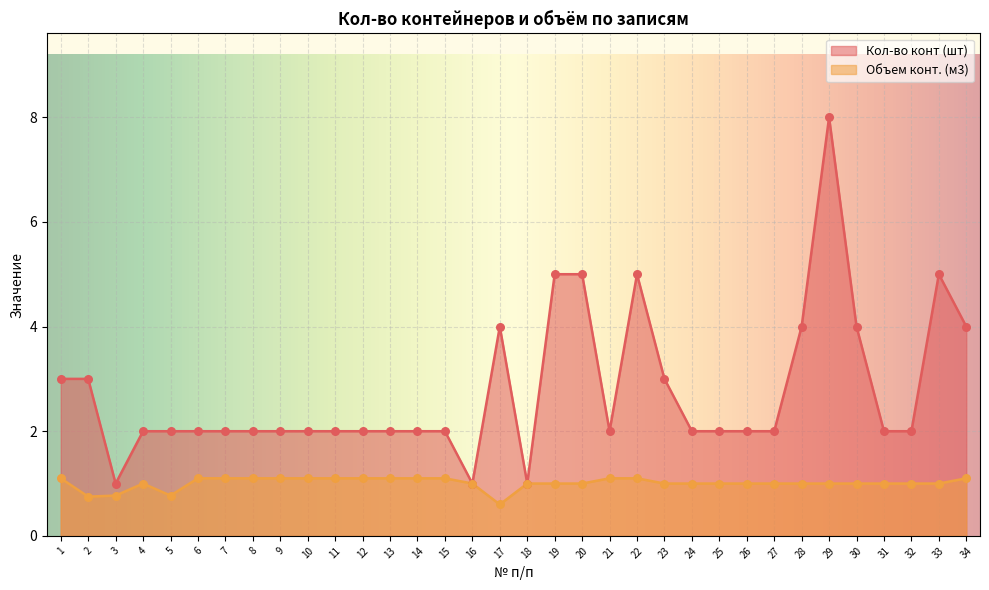

Which series contains the highest Y value?

Кол-во конт (шт)